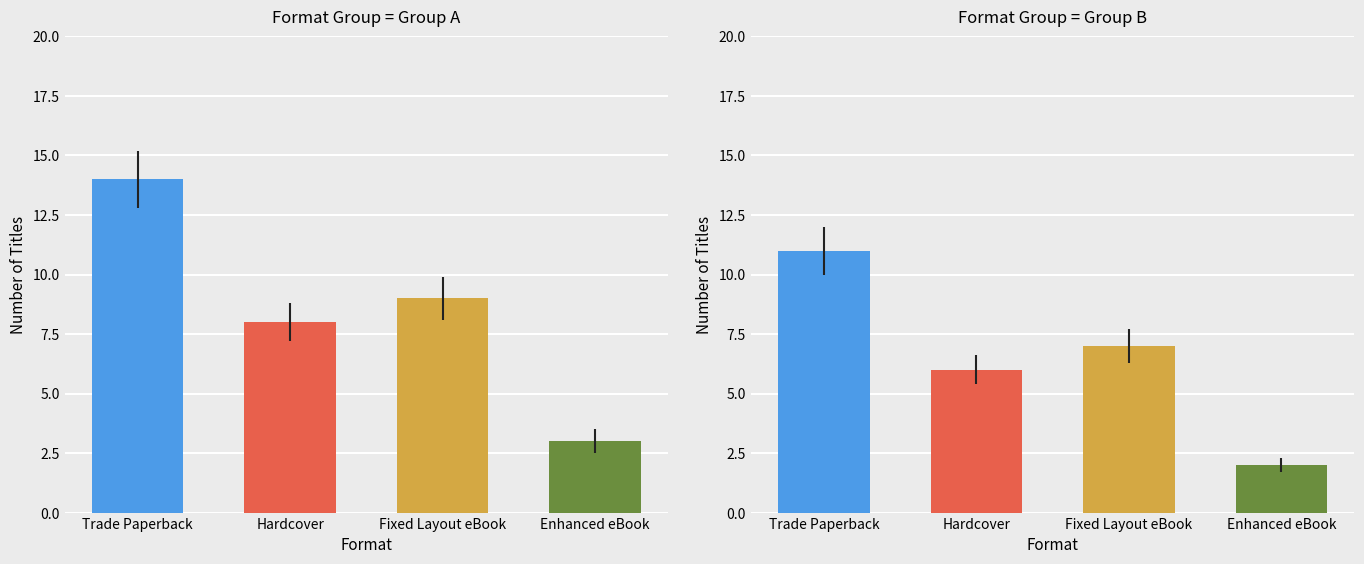

At which label does Enhanced eBook reach its peak?

Trade Paperback